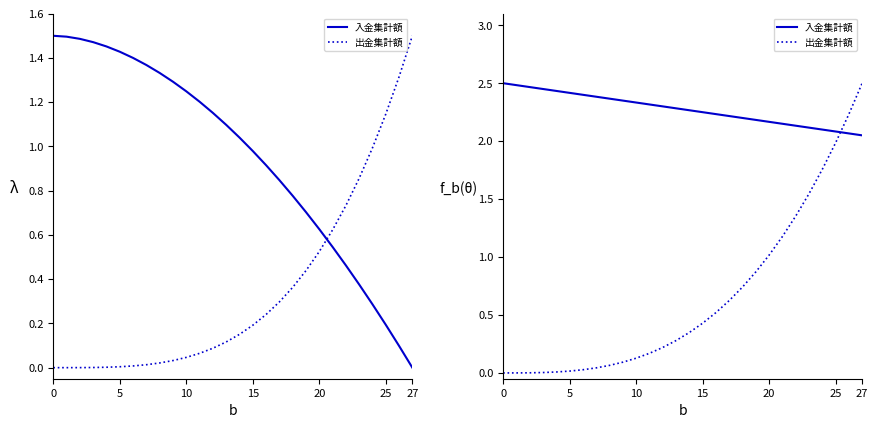

What is the average value of the 出金集計額 series?

0.6